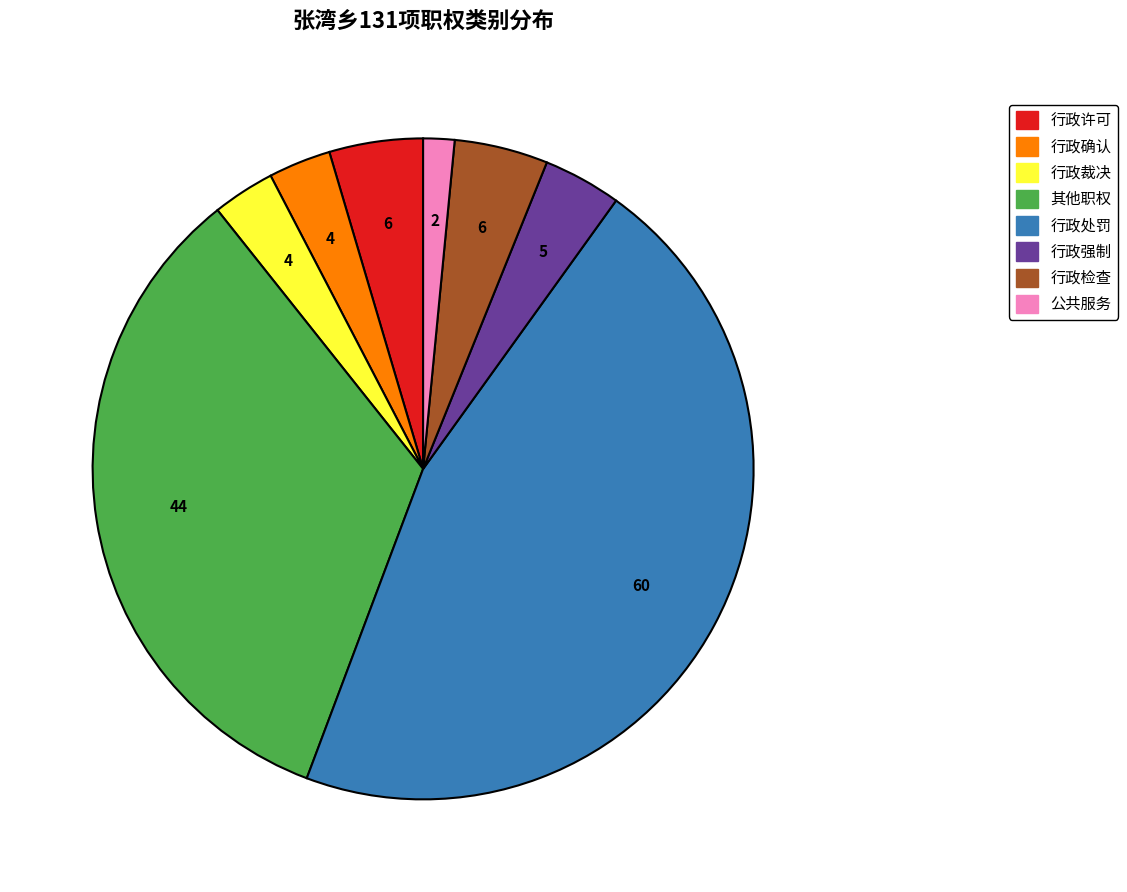

Do 行政强制 and 公共服务 together represent more than half of the pie?

No